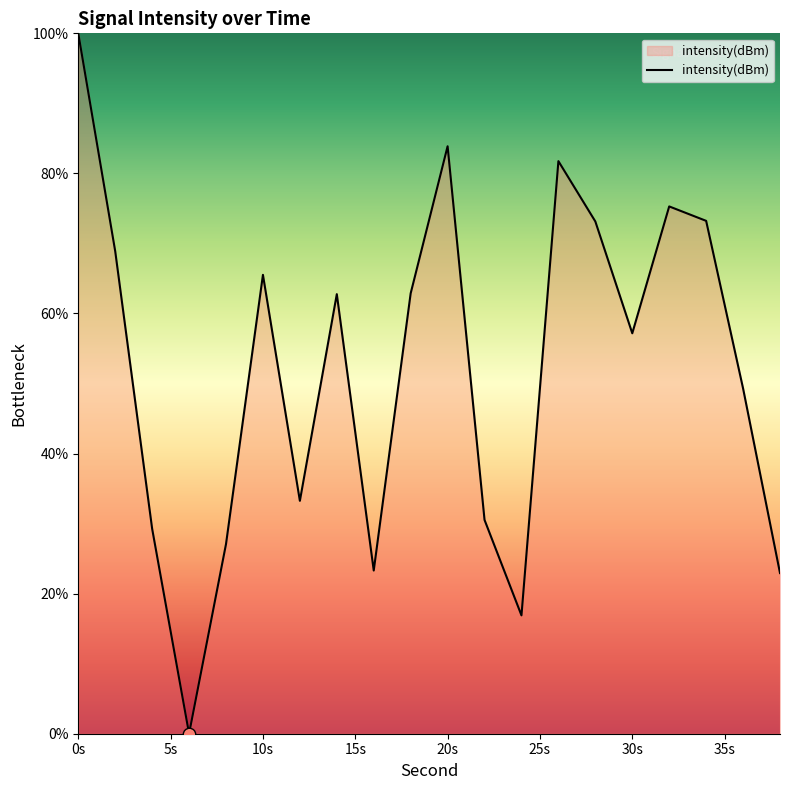

What is the difference between the maximum and minimum values?

100.0